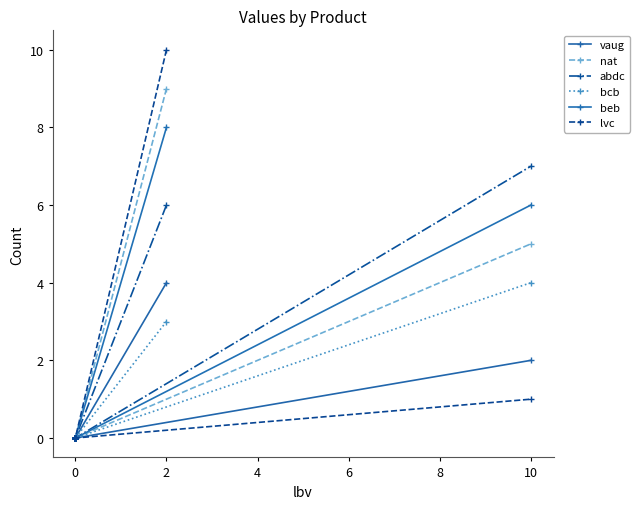

Is the value of abdc at 0 greater than the value of bcb at 0?

No